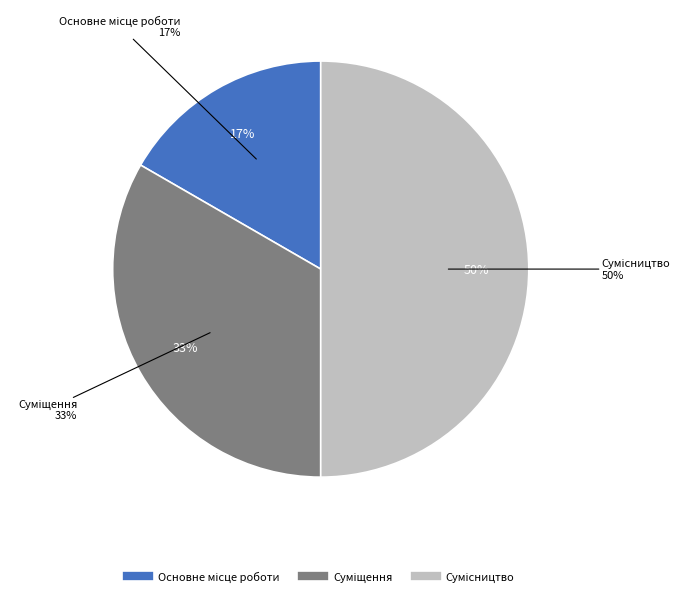

The Сумісництво slice represents 50% of the pie. True or false?

True